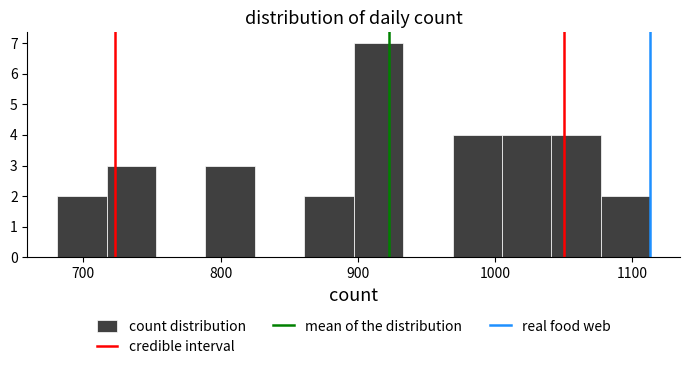

Read against the x-axis, roughly where is the centre of the tallest bar?

920